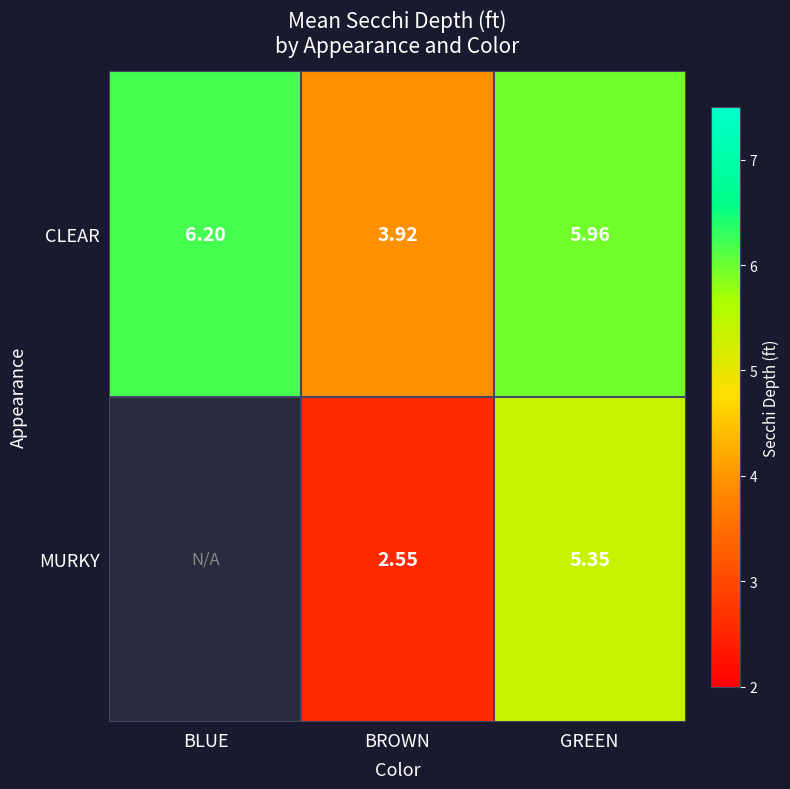

Is the value of MURKY at BROWN greater than the value of CLEAR at BLUE?

No